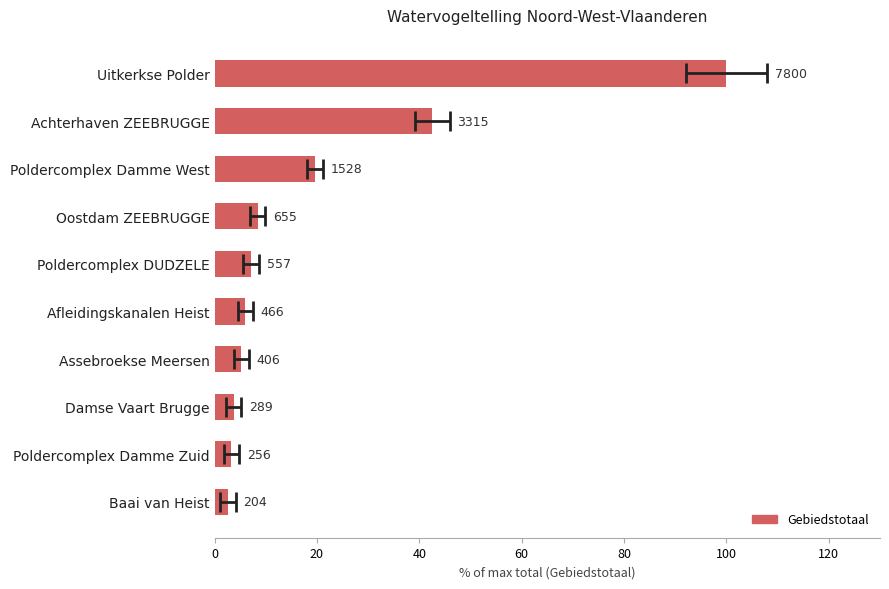

What is the difference between the maximum and minimum values?

97.4